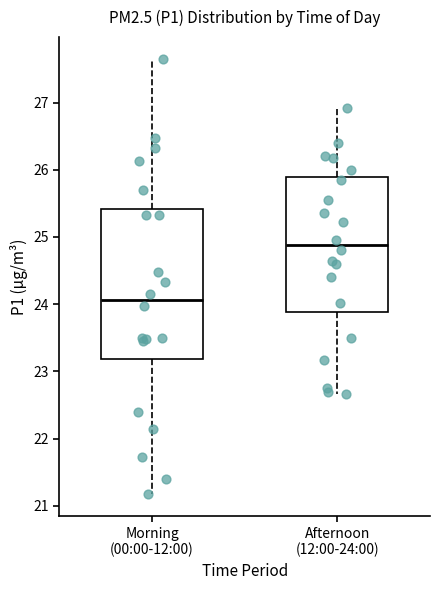

Reading left to right, read every box against the y-axis: the position of its median line, the range the box covers, and the ends of its whiskers. The values are not printed on the chart, so give them approximately, as read against the axis.

Morning (00:00-12:00): median 24.1, box 23.2 to 25.4, whiskers 21.2 to 27.7
Afternoon (12:00-24:00): median 24.9, box 23.9 to 25.9, whiskers 22.7 to 26.9